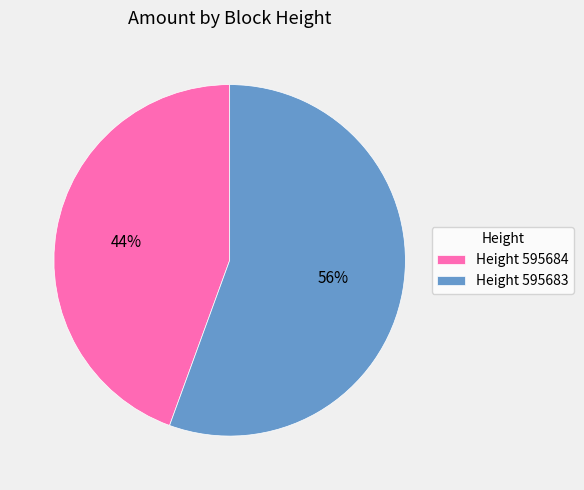

Count the number of slices in the pie.

2